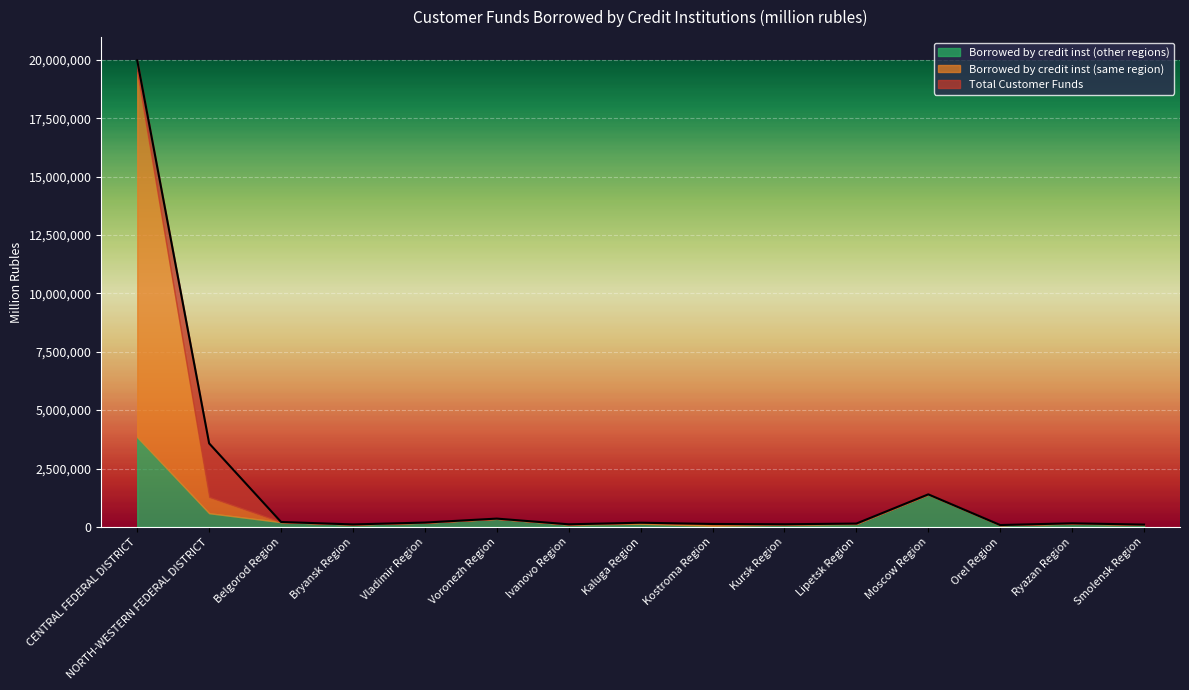

Where does the Borrowed by credit inst (same region) series first go above 11151?

CENTRAL FEDERAL DISTRICT